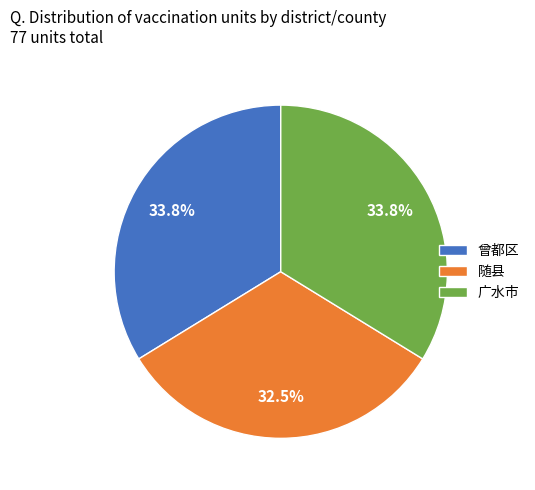

What percentage is NOT represented by 曾都区?

66.2%